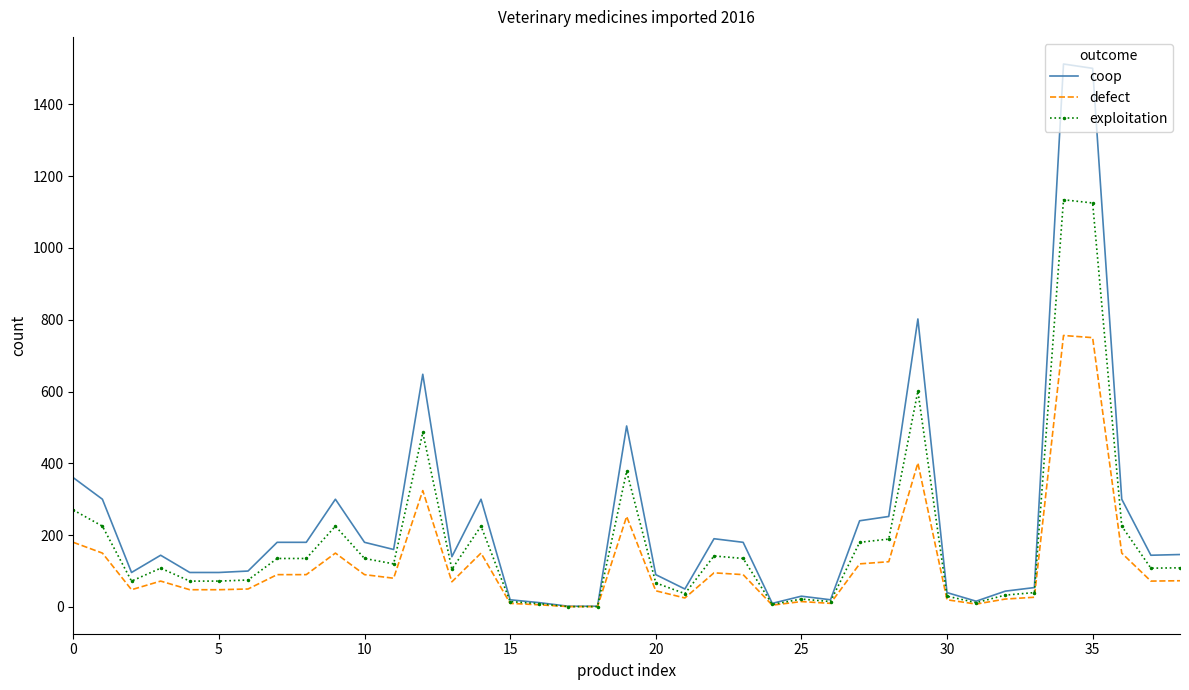

List the series in order of their overall mean, highest first.

coop, exploitation, defect